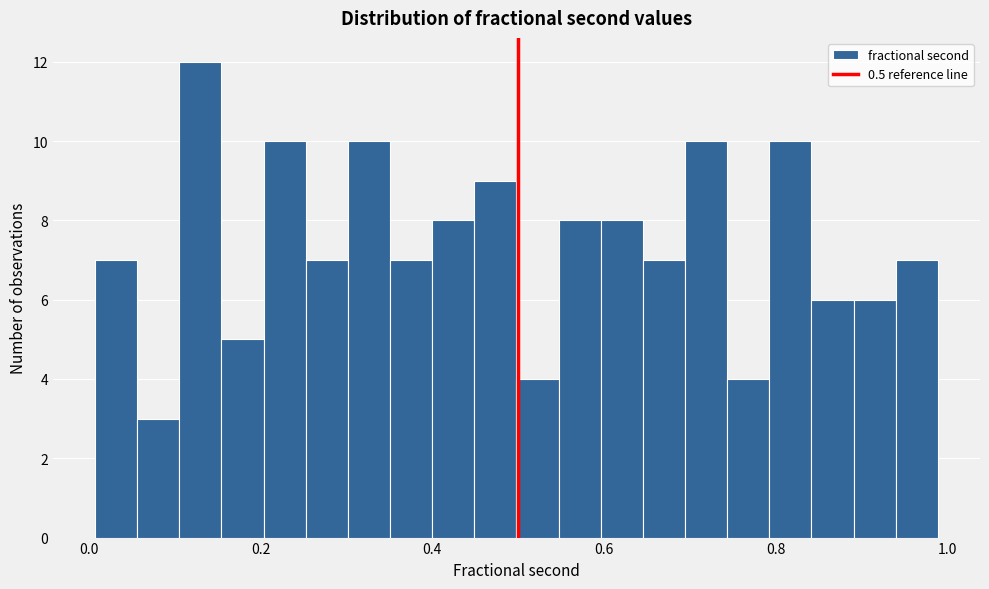

Around what value on the x-axis is the tallest bar? Give the approximate position of its centre, as read against the axis.

0.12